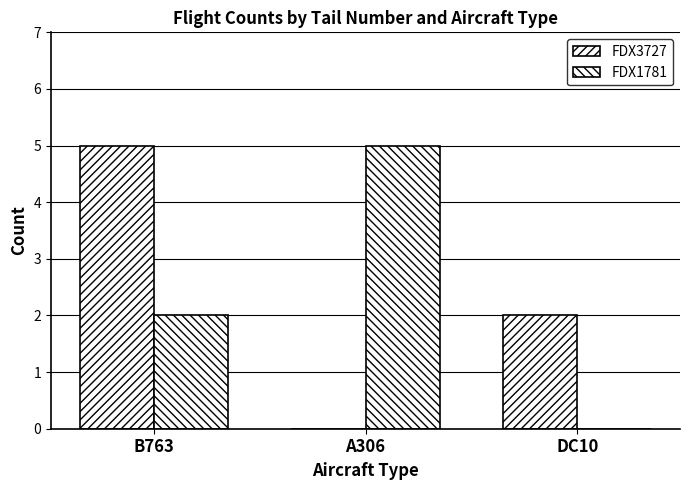

What is the maximum value for FDX3727?

5